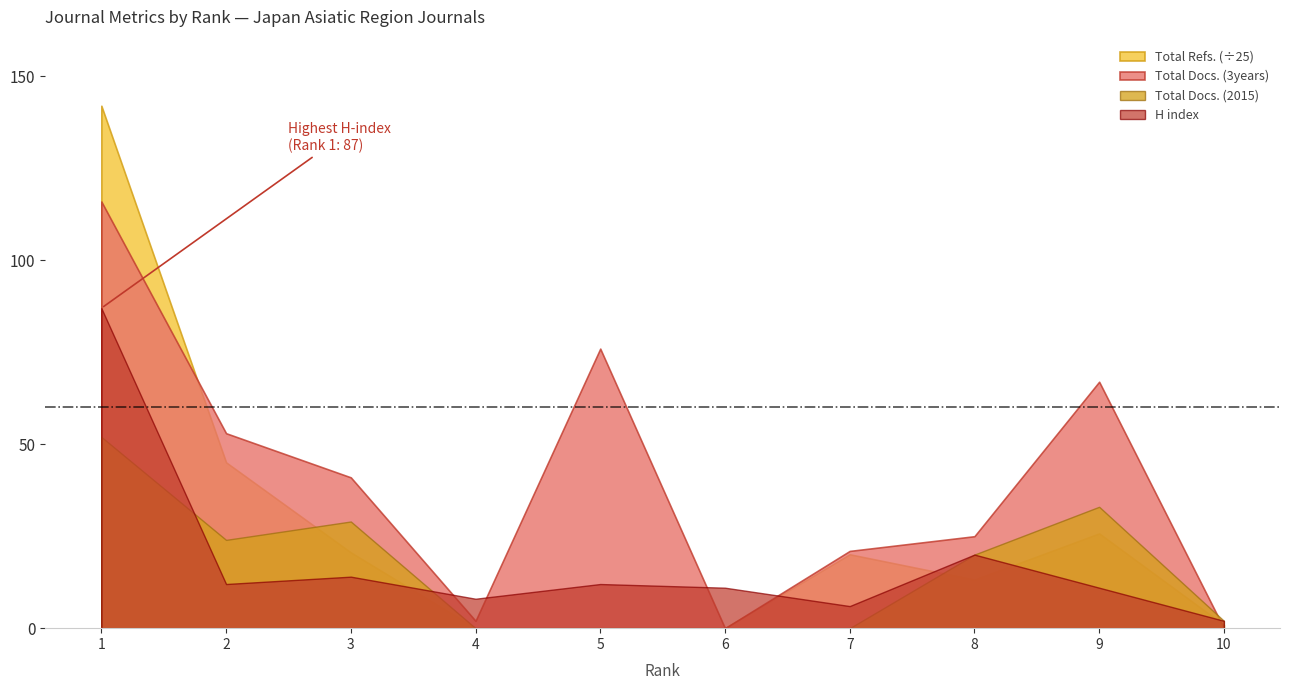

Rank the series by their maximum value, from lowest to highest.

Total Docs. (2015), H index, Total Docs. (3years), Total Refs. (÷25)